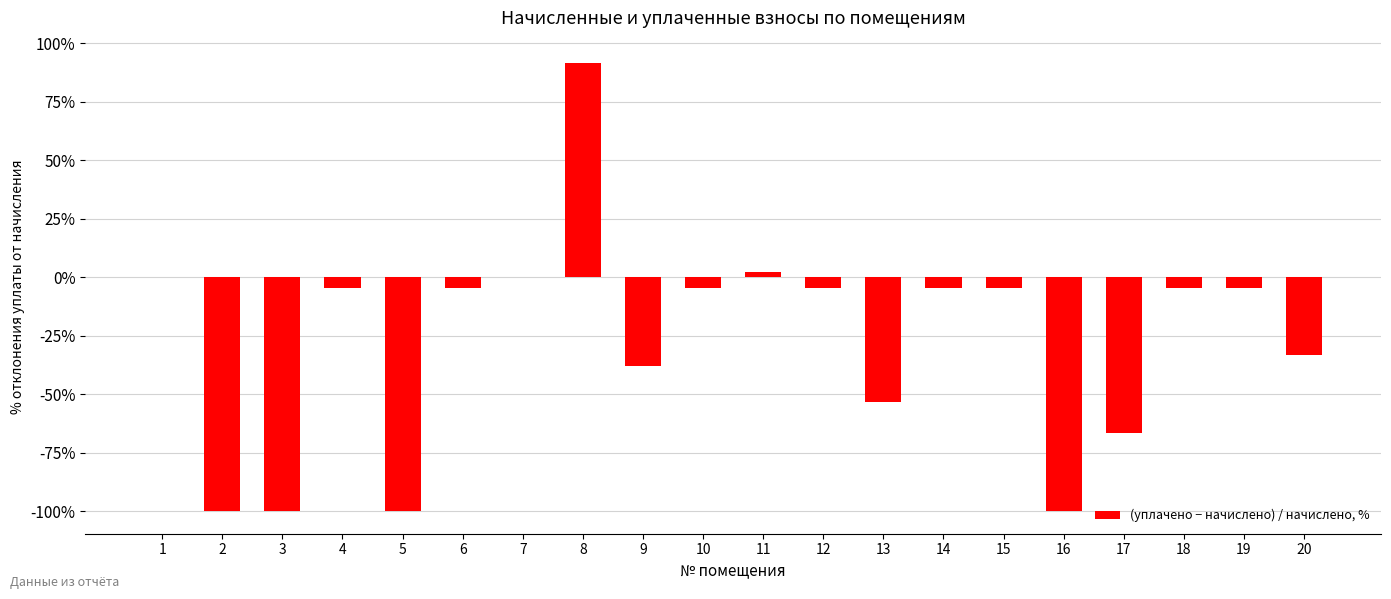

The chart shows a value of -59.2 at 9. True or false?

False